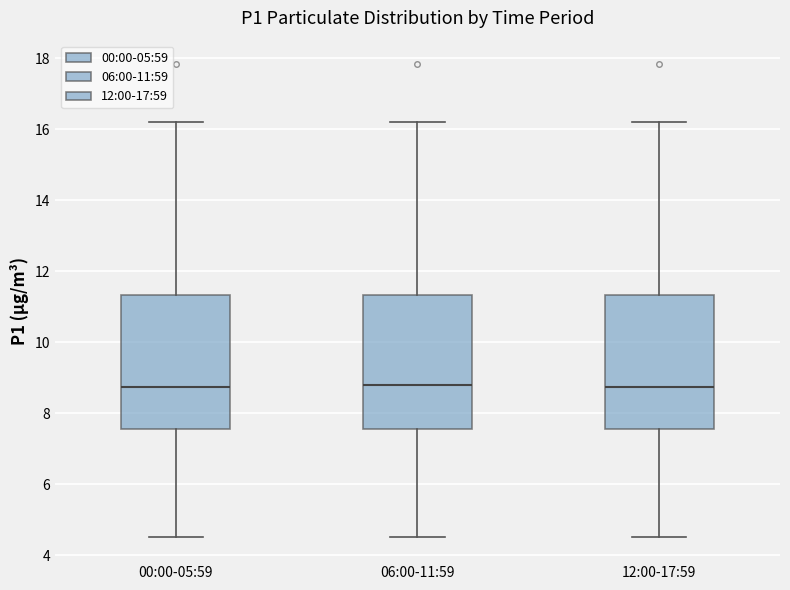

Where does the lower whisker of the box for 00:00-05:59 end on the y-axis? The values are not printed on the chart, so give them approximately, as read against the axis.

4.6